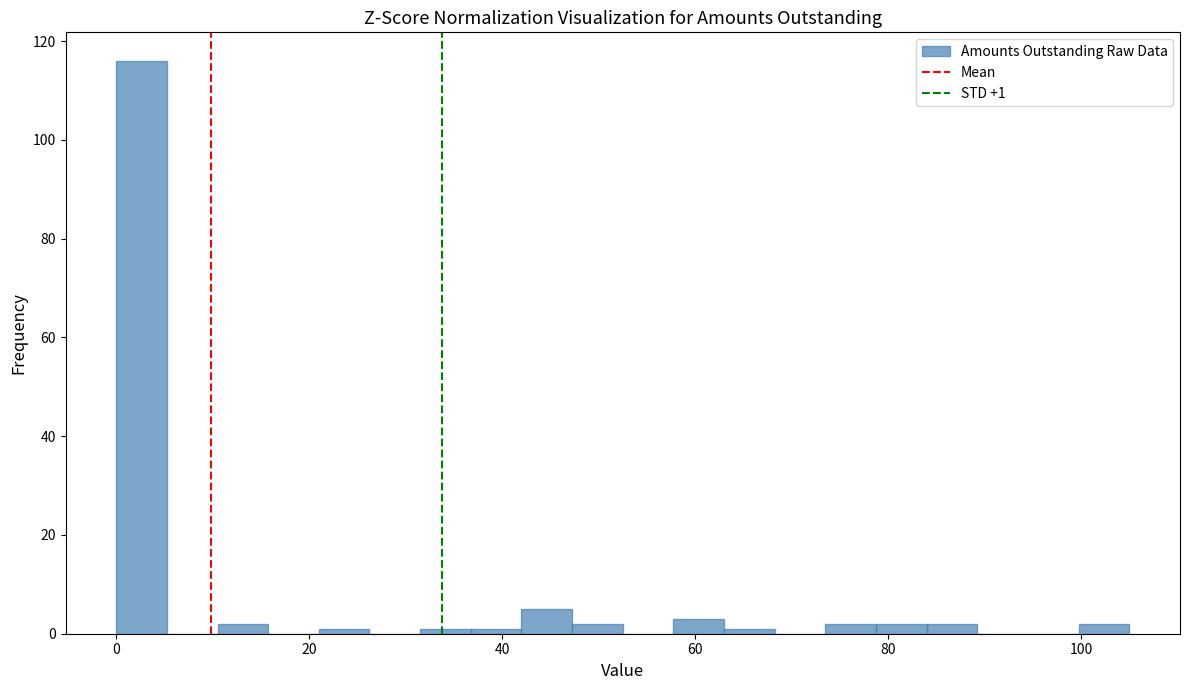

Read against the x-axis, roughly where is the centre of the tallest bar?

2